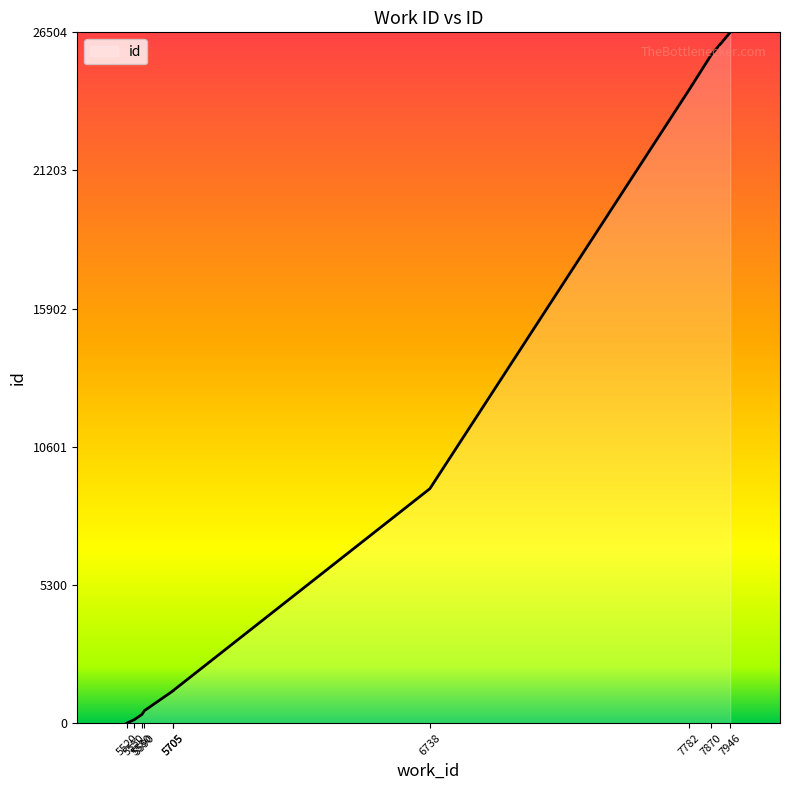

What is the greatest value displayed?

26504.5